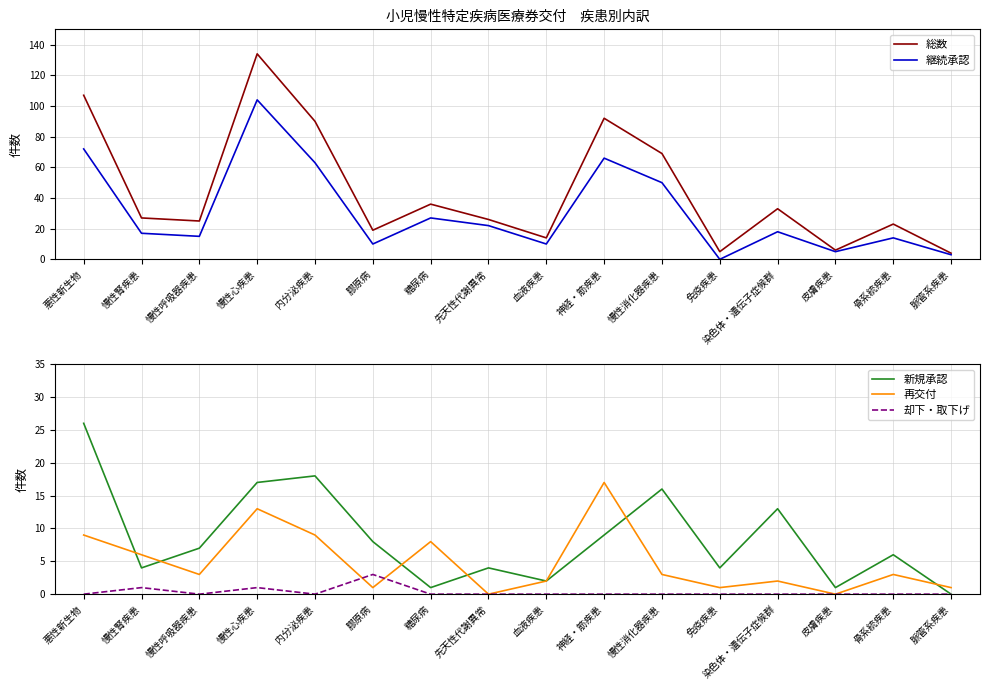

What is the total value across all series at 慢性呼吸器疾患?

50